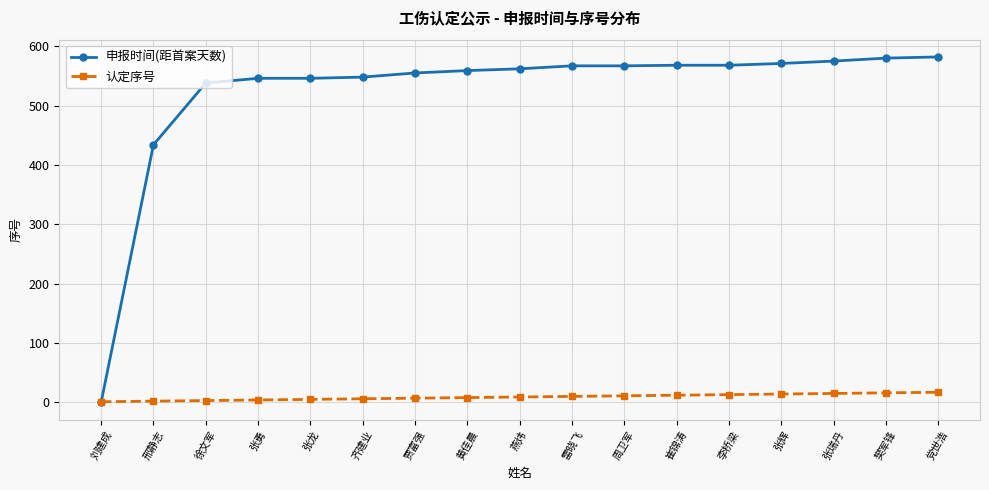

What is the maximum value shown in the chart?

582